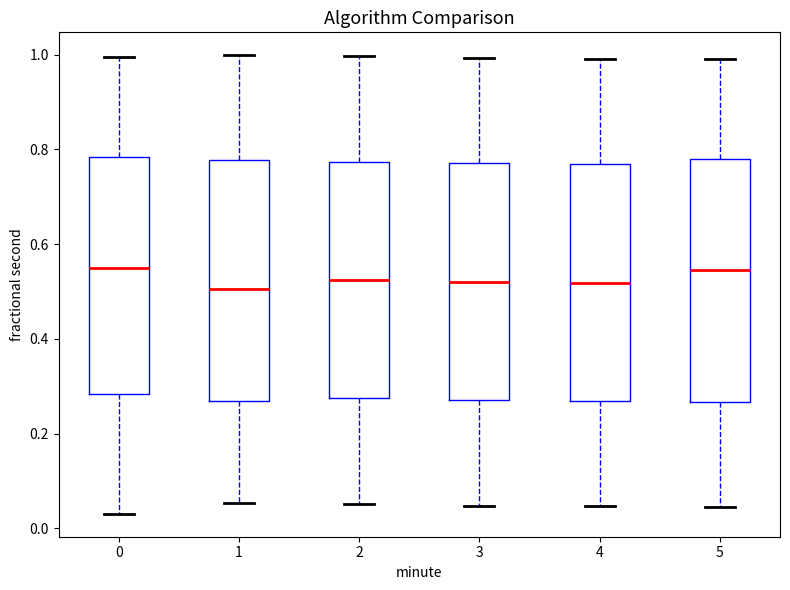

Reading left to right, transcribe this box plot: for each box, give where its median line is, the range the box spans, and where its two whiskers end, as read against the y-axis. The values are not printed on the chart, so give them approximately, as read against the axis.

0: median 0.56, box 0.28 to 0.78, whiskers 0.04 to 1.00
1: median 0.50, box 0.26 to 0.78, whiskers 0.06 to 1.00
2: median 0.52, box 0.28 to 0.78, whiskers 0.06 to 1.00
3: median 0.52, box 0.28 to 0.78, whiskers 0.04 to 1.00
4: median 0.52, box 0.26 to 0.76, whiskers 0.04 to 1.00
5: median 0.54, box 0.26 to 0.78, whiskers 0.04 to 1.00